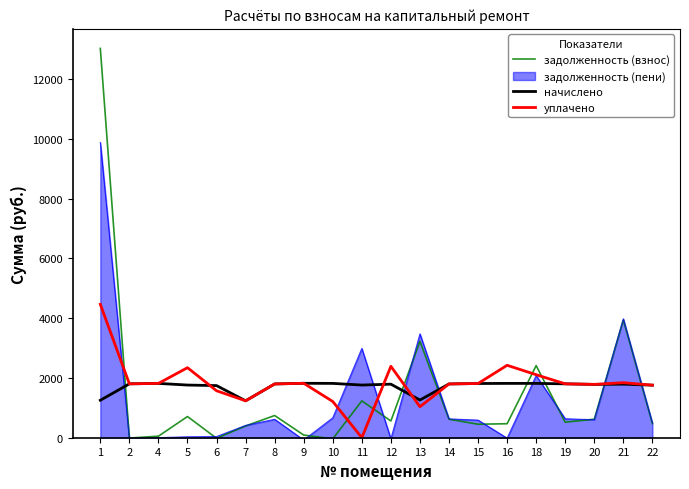

What is the difference between the maximum and minimum values in the уплачено series?

4463.6